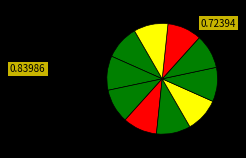

Count the number of slices in the pie.

10